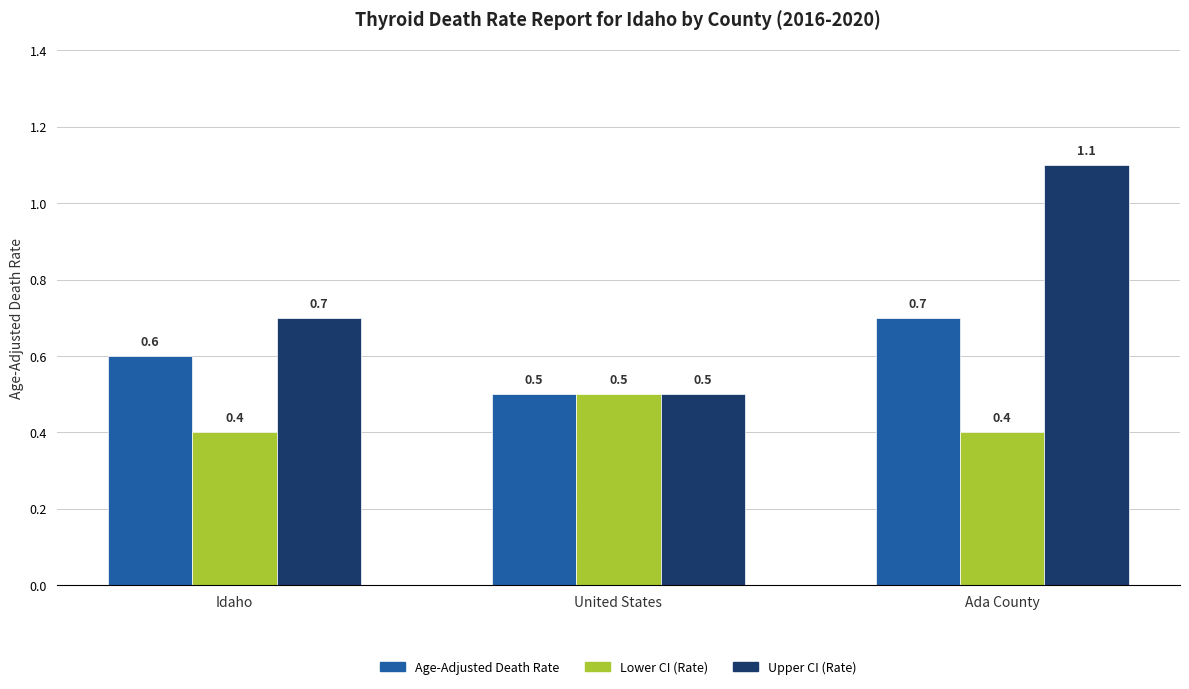

What is the difference between the maximum and minimum values in the Age-Adjusted Death Rate series?

0.2